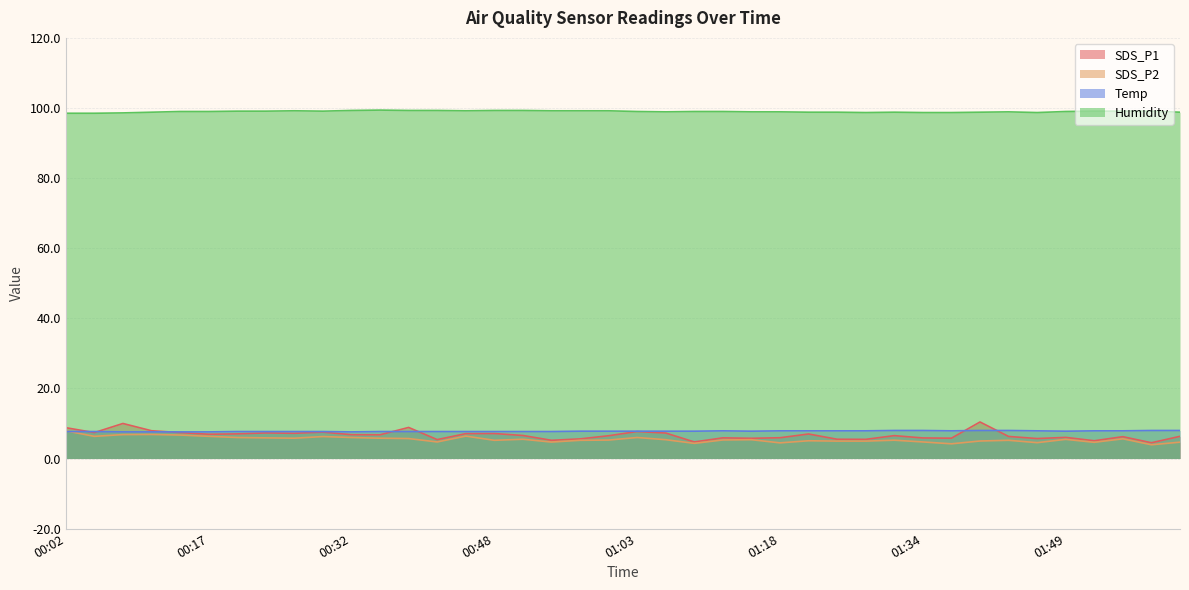

Count the number of data series in this chart.

4